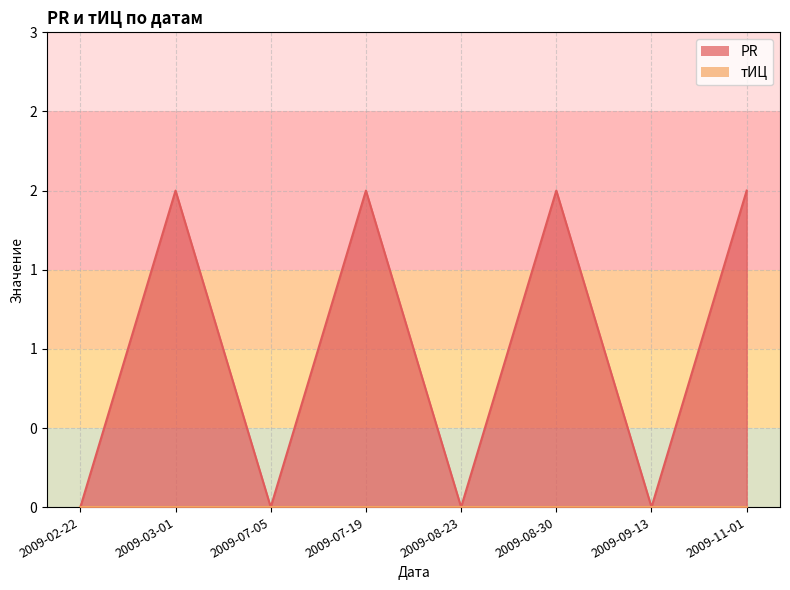

What position from the left is 2009-07-19?

4